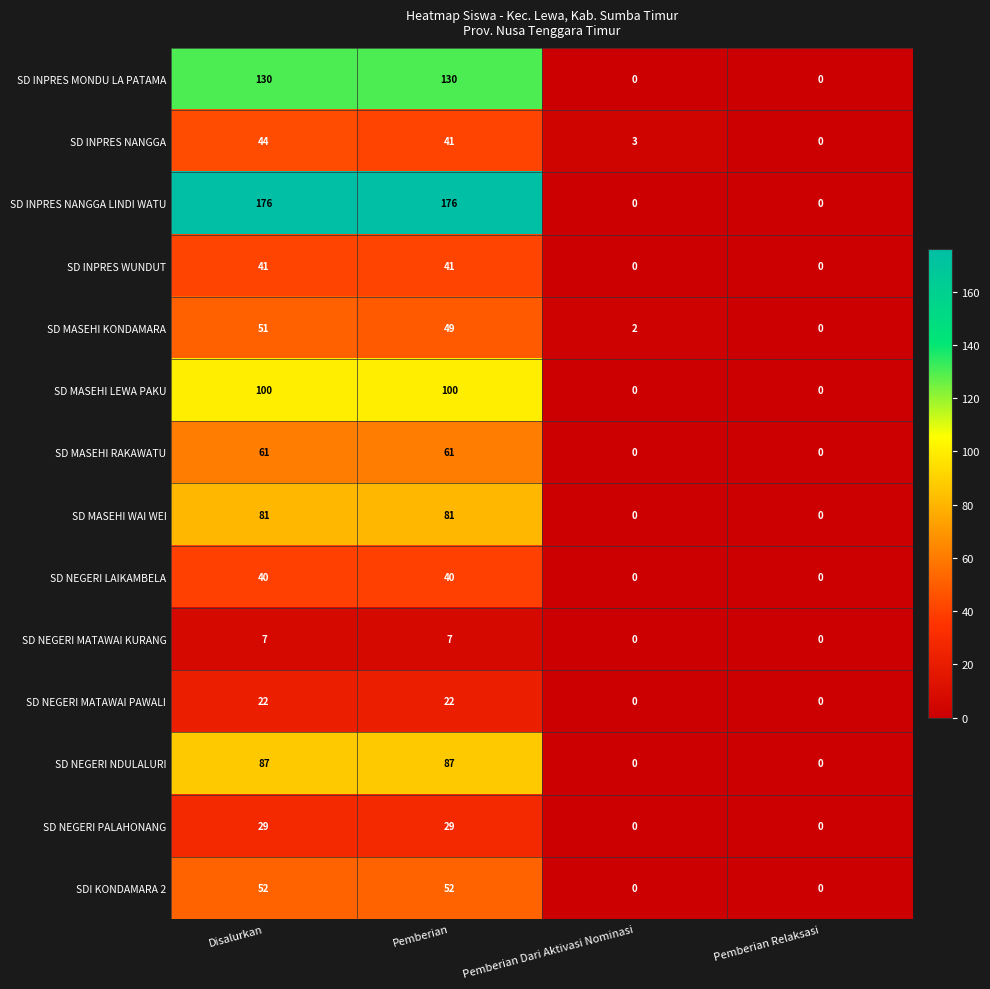

Between Pemberian and Pemberian Dari Aktivasi Nominasi, which series saw the biggest shift?

SD INPRES NANGGA LINDI WATU